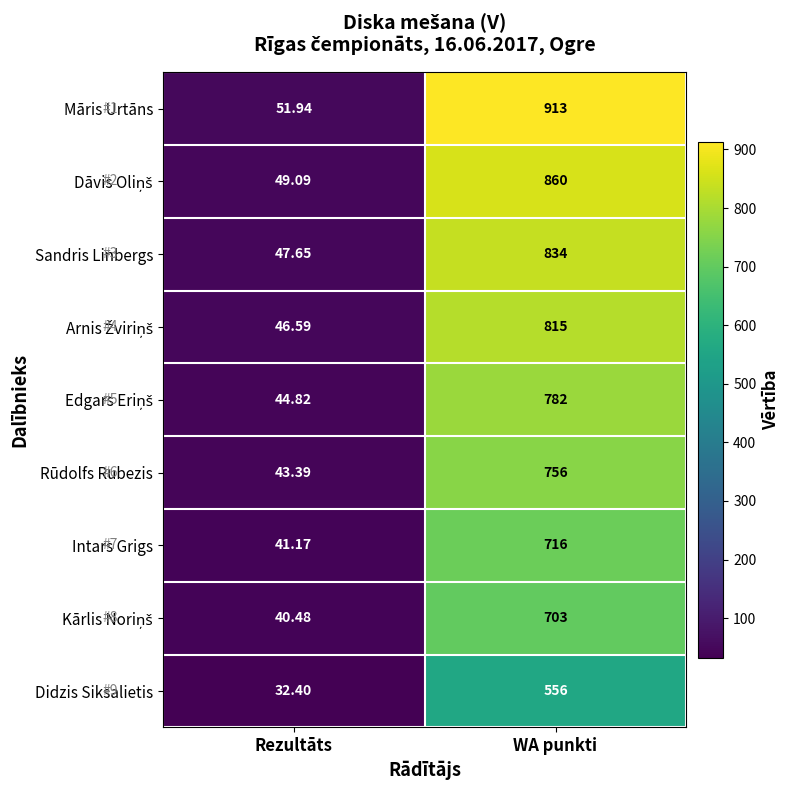

Which label corresponds to the smallest value in the chart?

Rezultāts